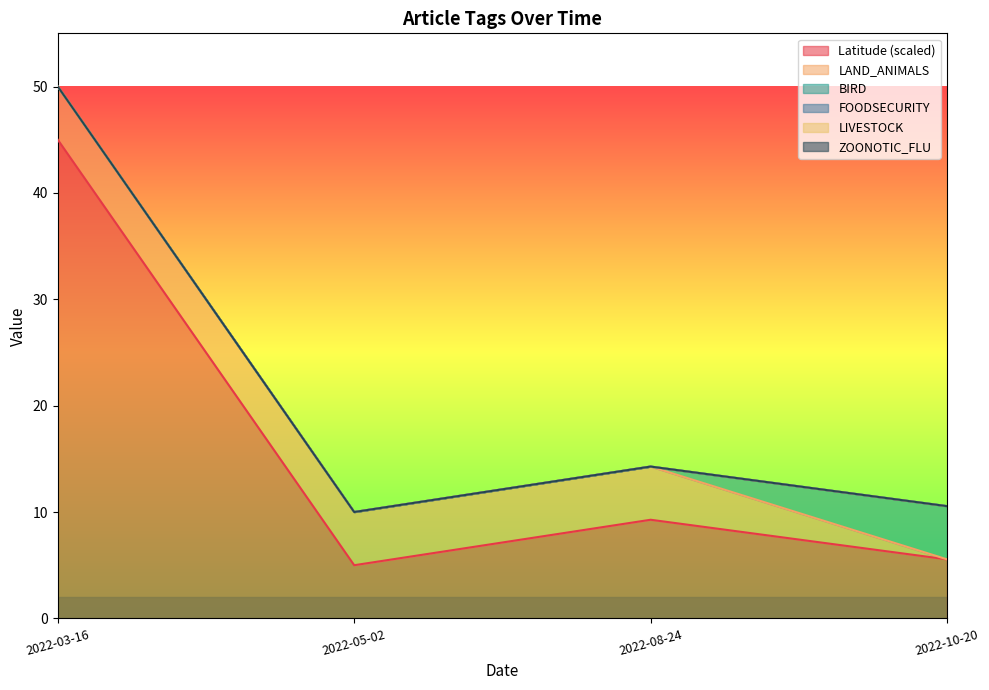

Is it true that BIRD equals 0.0 at 2022-08-24?

True